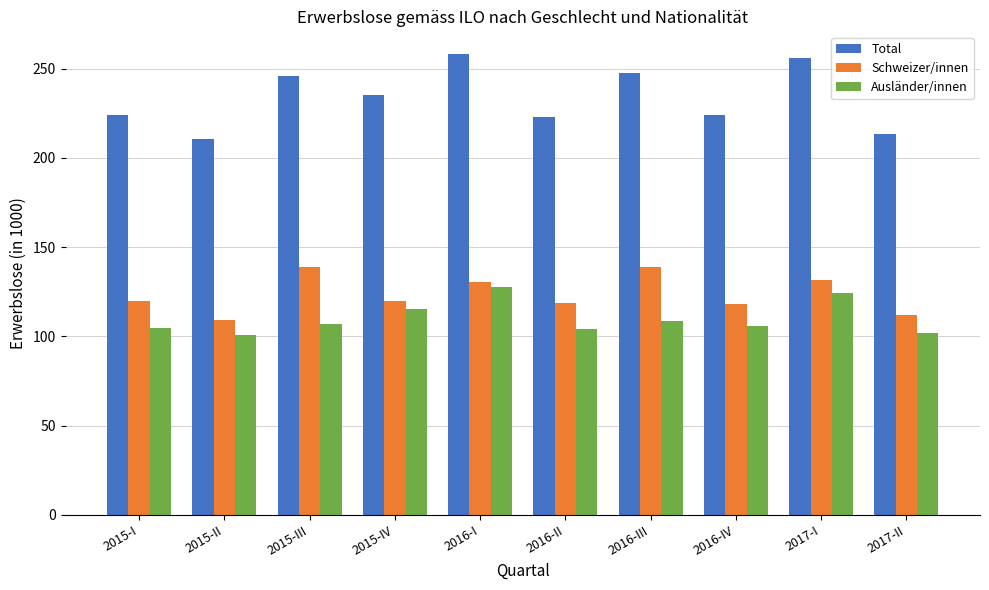

Does the chart contain any negative values?

No